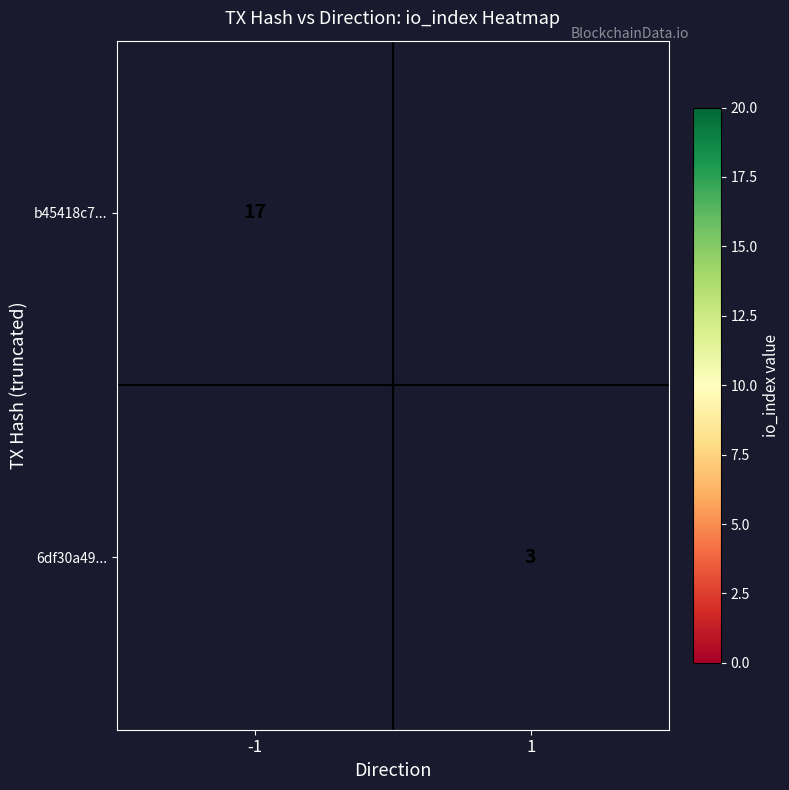

Is the value of b45418c7... at -1 greater than the value of 6df30a49... at 1?

Yes